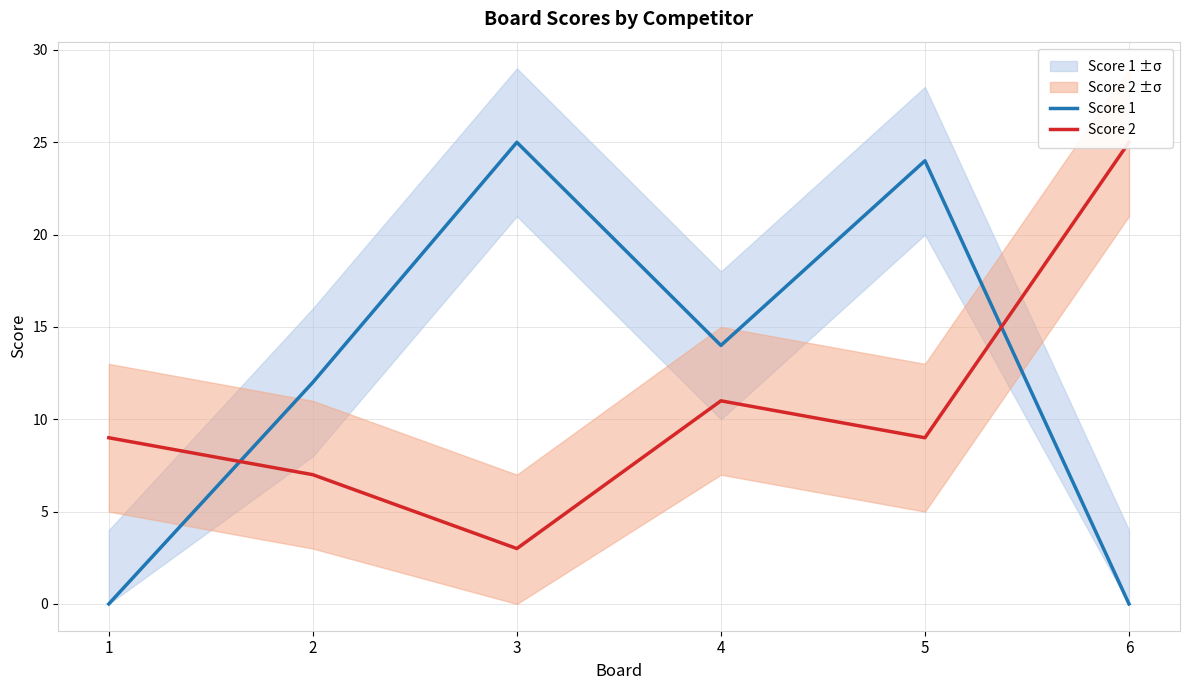

True or false: Score 1 has more than 0 interior local peaks.

True